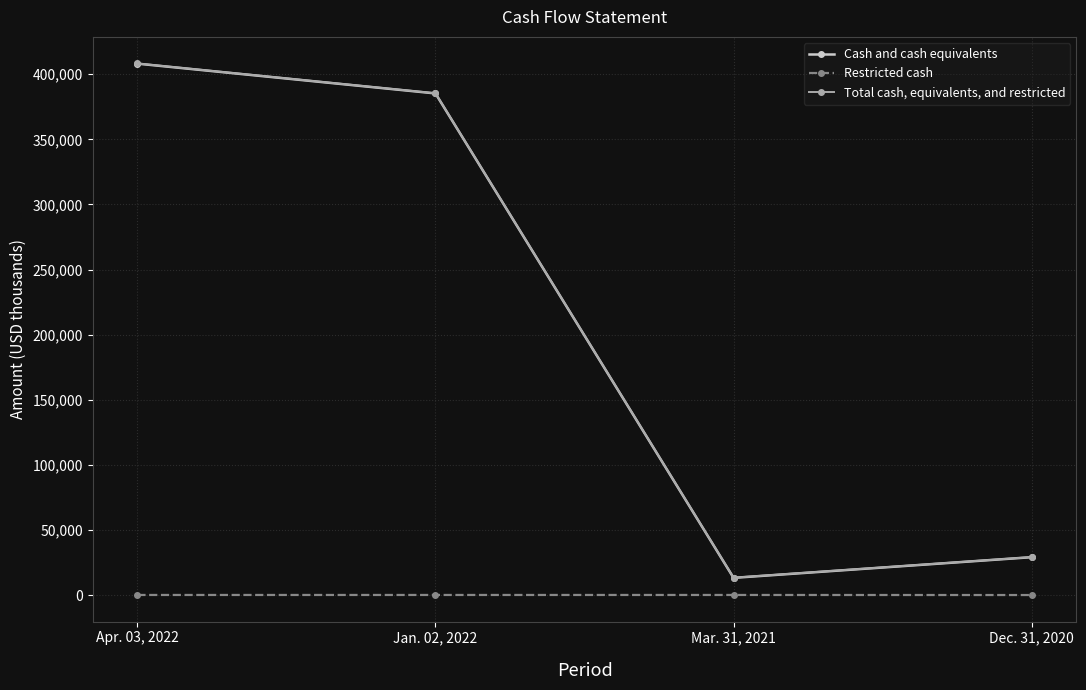

What position from the right is Jan. 02, 2022?

3